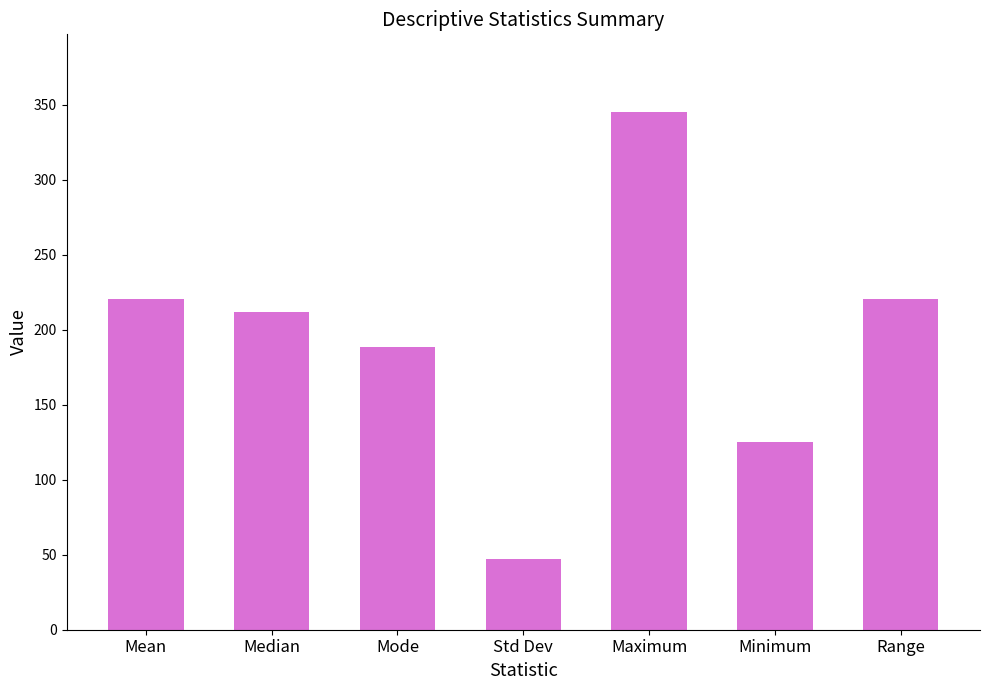

What is the approximate value at Range?

220.3